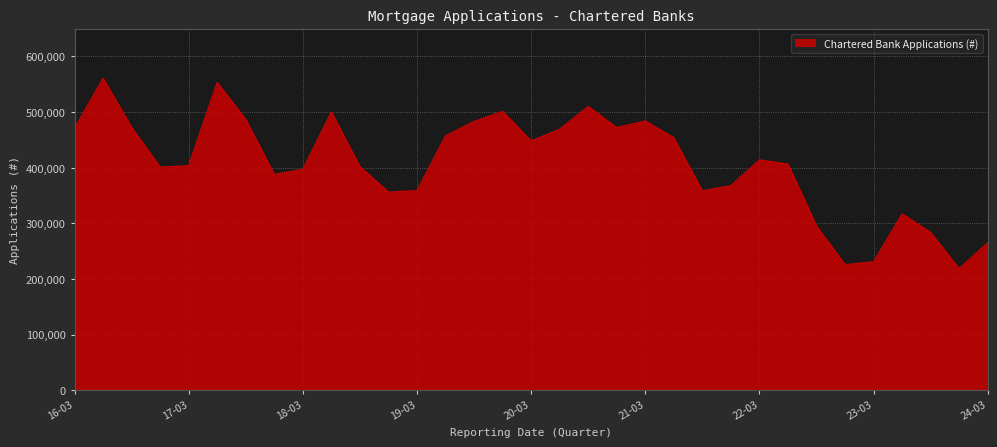

What is the difference between the maximum and minimum values?

342216